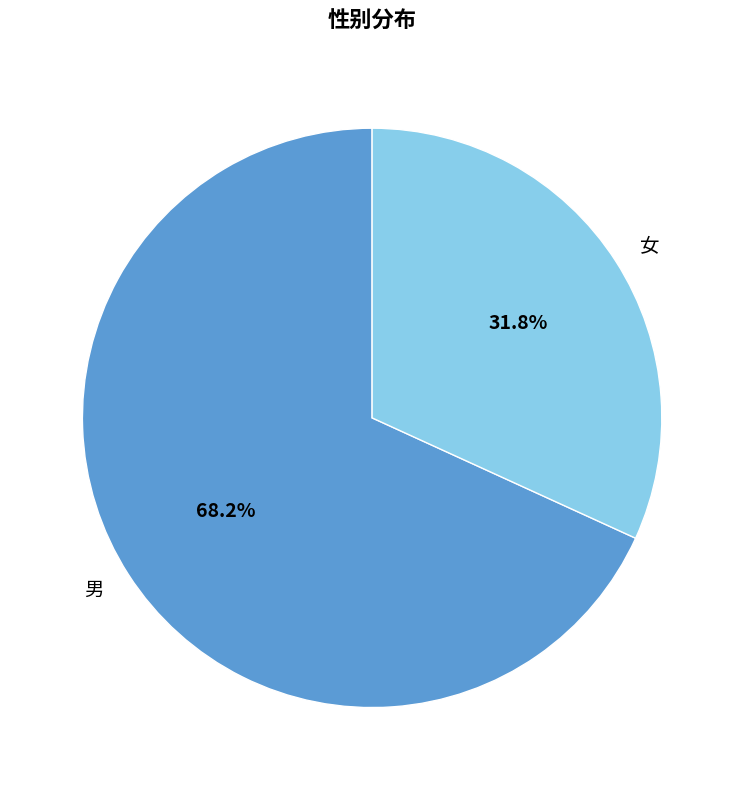

Which category accounts for the majority?

男